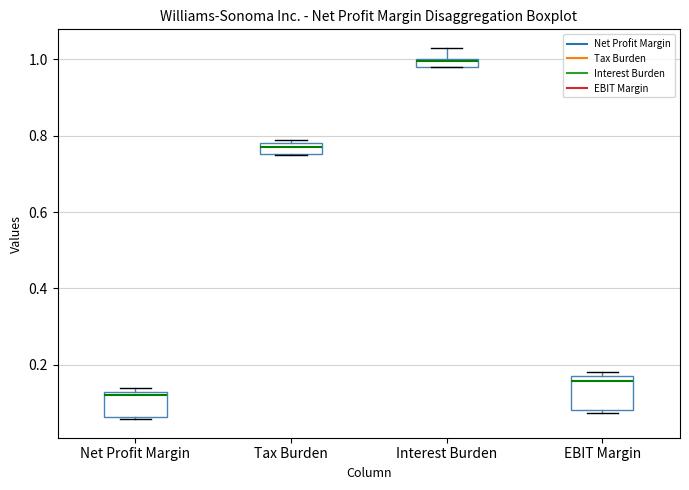

Comparing the boxes themselves (not the whiskers), which one is the tallest?

EBIT Margin